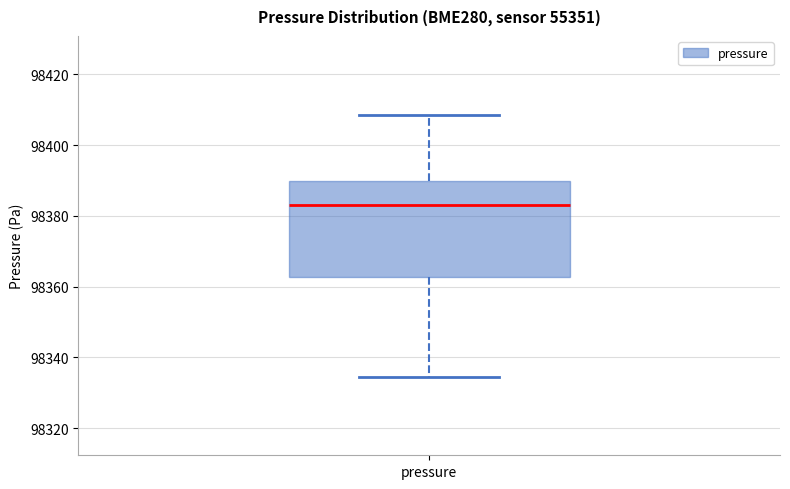

Where does the lower whisker of the box for pressure end on the y-axis? The values are not printed on the chart, so give them approximately, as read against the axis.

98334